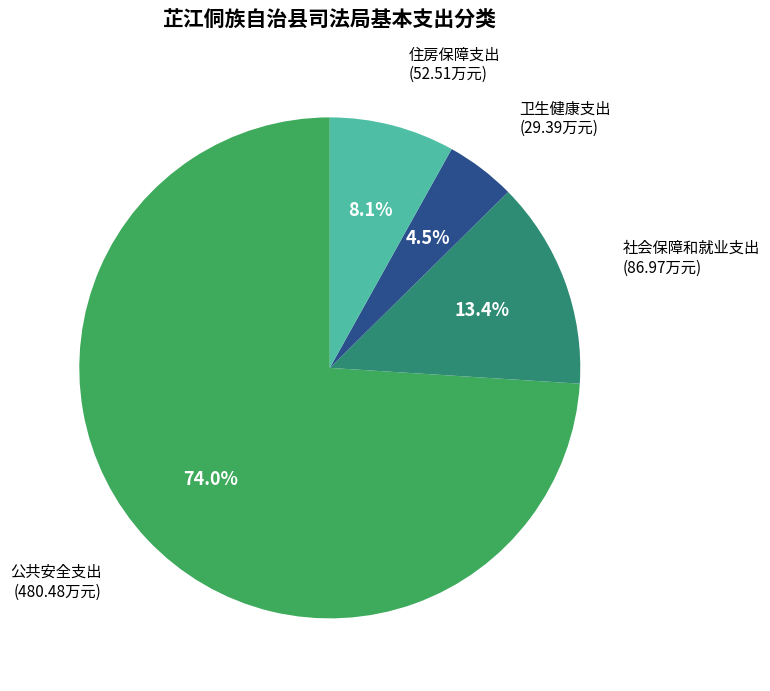

To the nearest percent, what is the average slice percentage?

25%